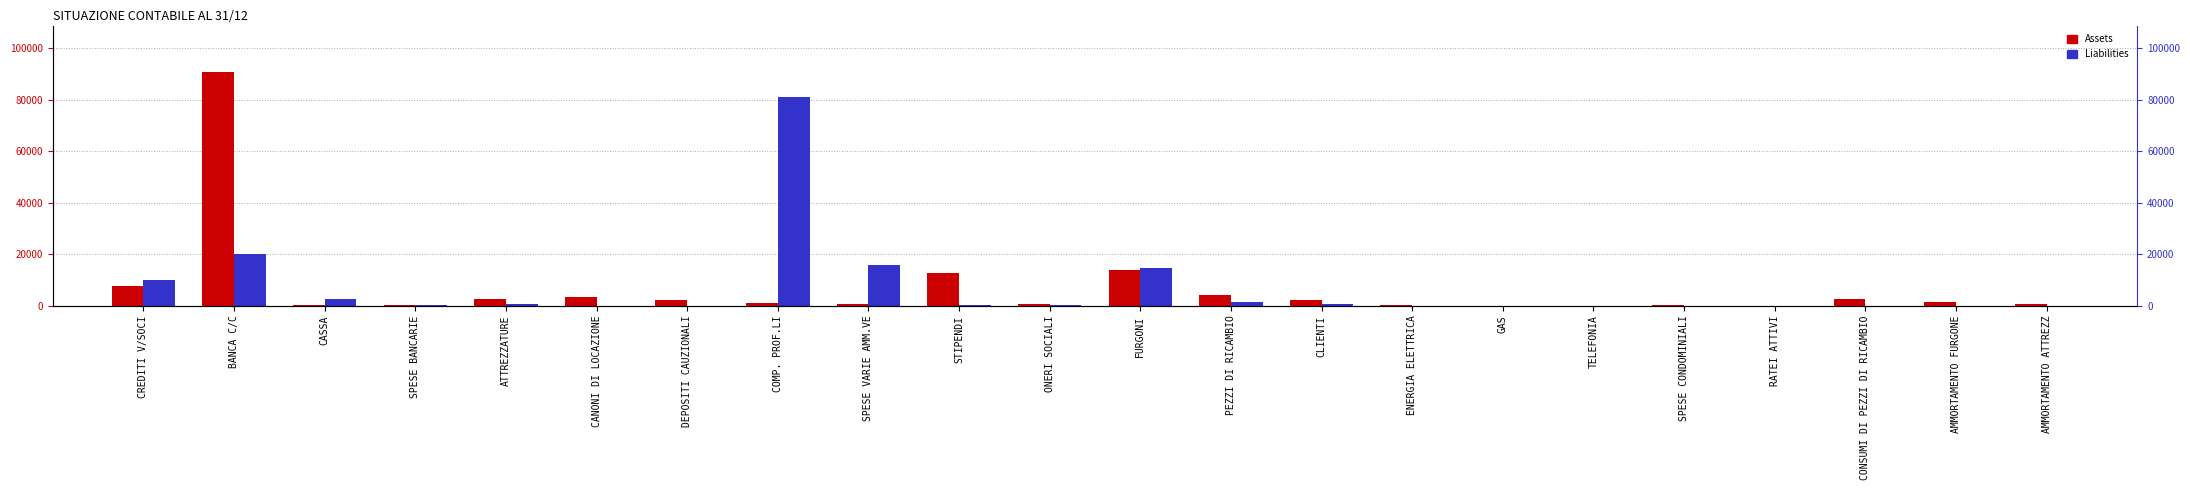

Reading left to right, extract all data points from this chart.

Assets: CREDITI V/SOCI=7500	BANCA C/C=90700	CASSA=486	SPESE BANCARIE=137	ATTREZZATURE=2500	CANONI DI LOCAZIONE=3600	DEPOSITI CAUZIONALI=2400	COMP. PROF.LI=1000	SPESE VARIE AMM.VE=850	STIPENDI=12600	ONERI SOCIALI=540	FURGONI=14000	PEZZI DI RICAMBIO=4200	CLIENTI=2100	ENERGIA ELETTRICA=170	GAS=80	TELEFONIA=40	SPESE CONDOMINIALI=420	RATEI ATTIVI=2	CONSUMI DI PEZZI DI RICAMBIO=2800	AMMORTAMENTO FURGONE=1400	AMMORTAMENTO ATTREZZ=500
Liabilities: CREDITI V/SOCI=10000	BANCA C/C=20000	CASSA=2800	SPESE BANCARIE=450	ATTREZZATURE=620	CANONI DI LOCAZIONE=100	DEPOSITI CAUZIONALI=5	COMP. PROF.LI=81200	SPESE VARIE AMM.VE=15740	STIPENDI=290	ONERI SOCIALI=420	FURGONI=14500	PEZZI DI RICAMBIO=1400	CLIENTI=500	ENERGIA ELETTRICA=0	GAS=0	TELEFONIA=0	SPESE CONDOMINIALI=0	RATEI ATTIVI=0	CONSUMI DI PEZZI DI RICAMBIO=0	AMMORTAMENTO FURGONE=0	AMMORTAMENTO ATTREZZ=0